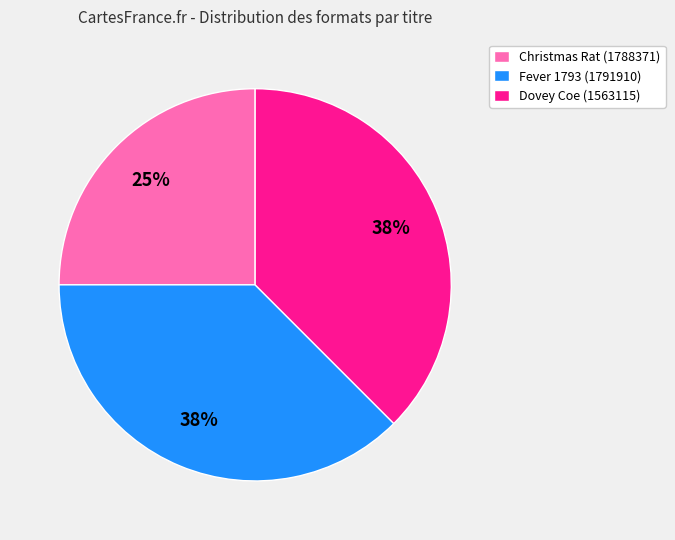

To the nearest percent, what is the average slice percentage?

33%